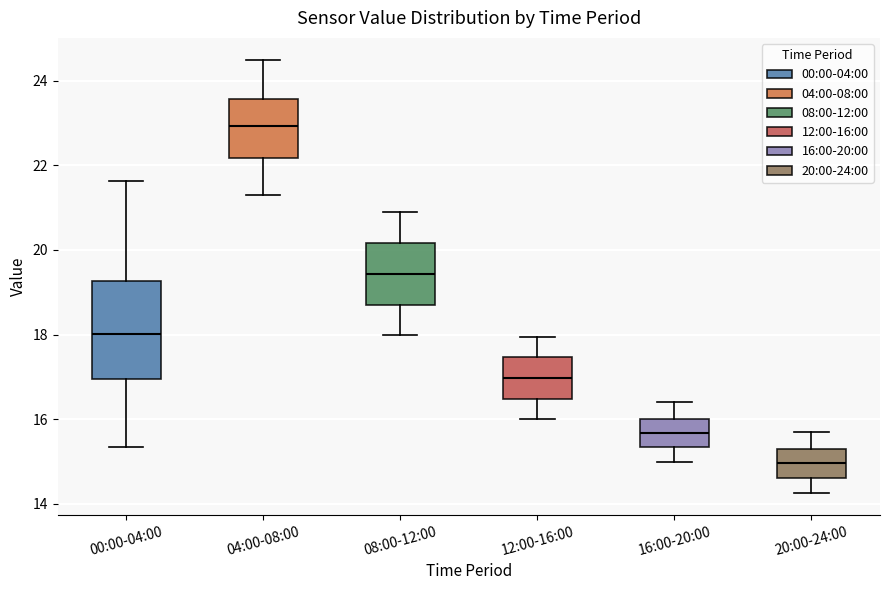

Which box has the highest median line?

04:00-08:00